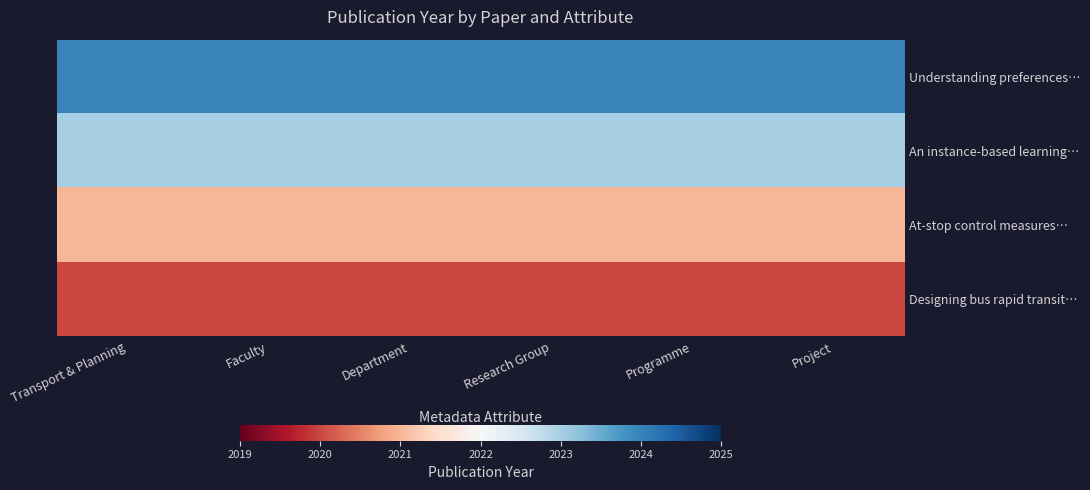

How many series are shown in this chart?

4